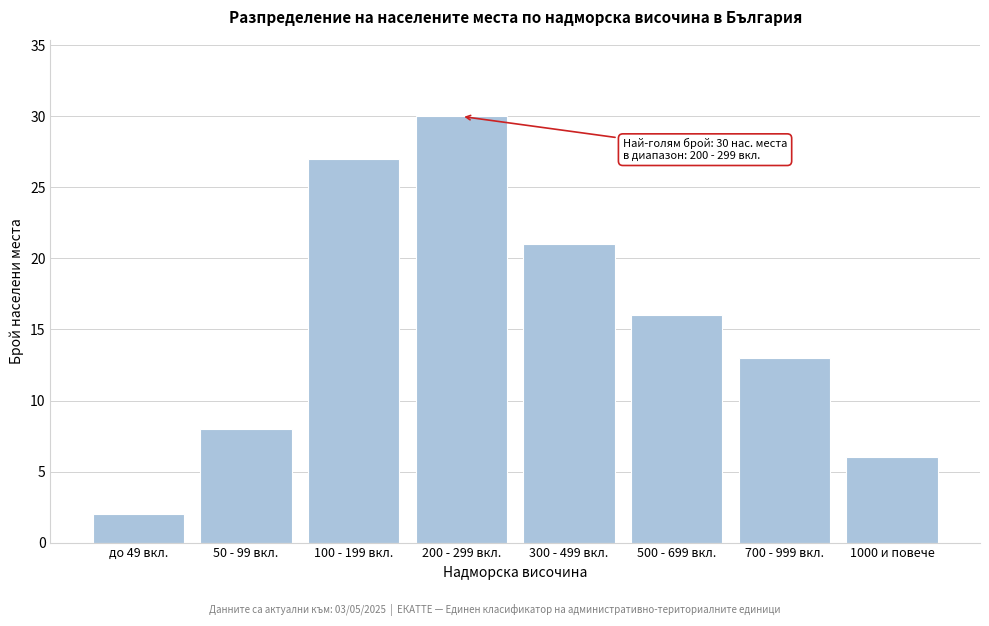

Reading left to right, extract all data points from this chart.

до 49 вкл.=2	50 - 99 вкл.=8	100 - 199 вкл.=27	200 - 299 вкл.=30	300 - 499 вкл.=21	500 - 699 вкл.=16	700 - 999 вкл.=13	1000 и повече=6